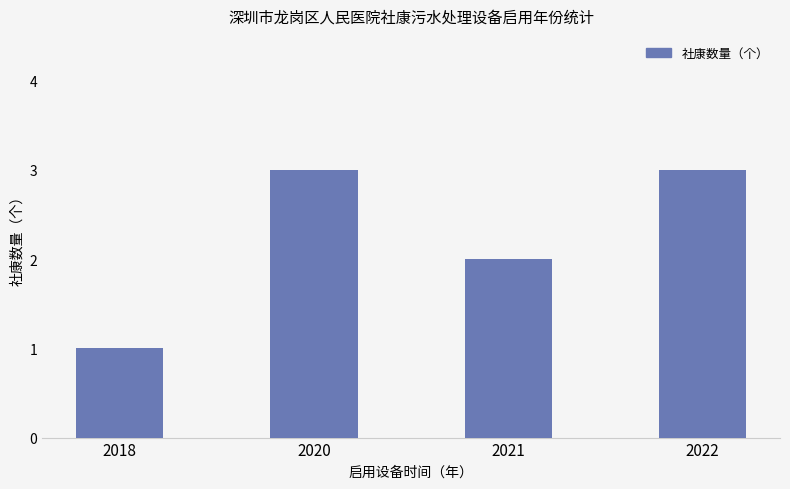

True or false: the data shows 1 at 2018.

True